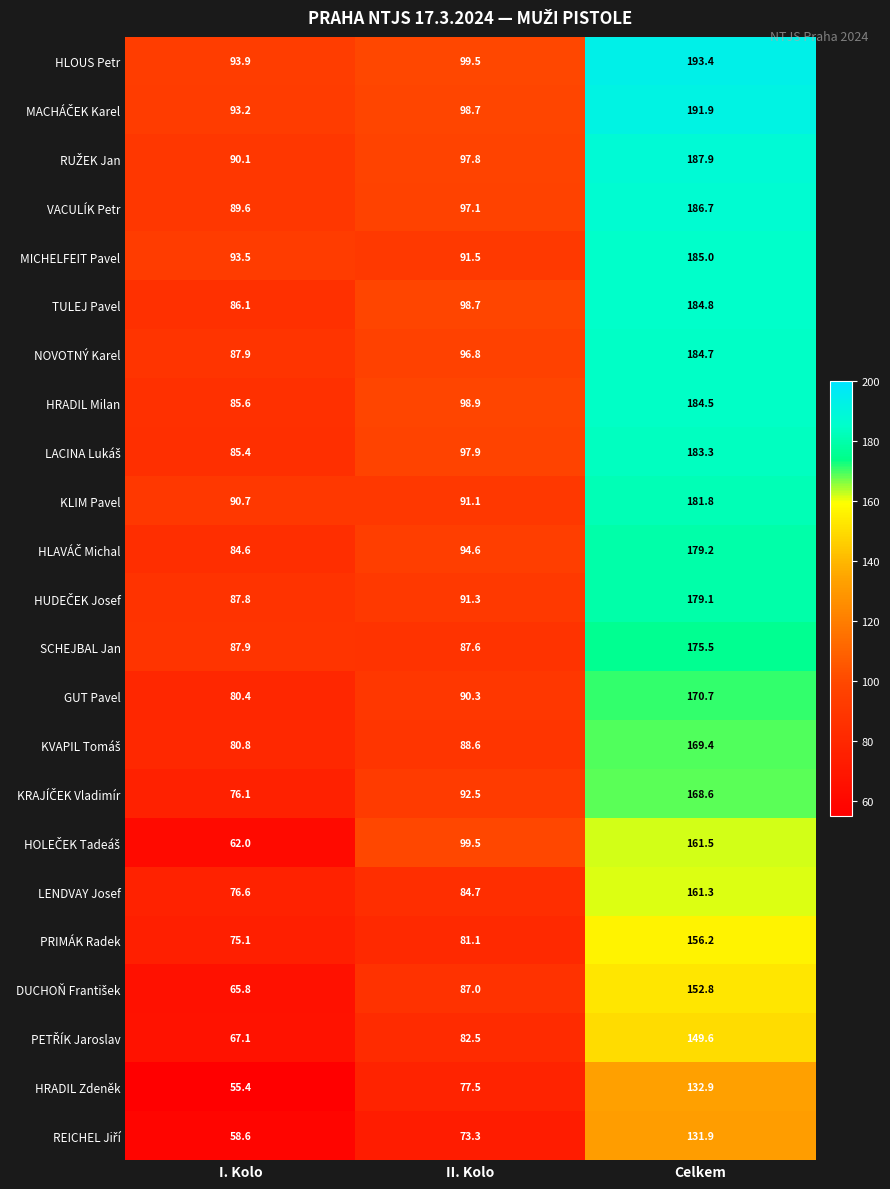

At which label is SCHEJBAL Jan closest to 131?

I. Kolo